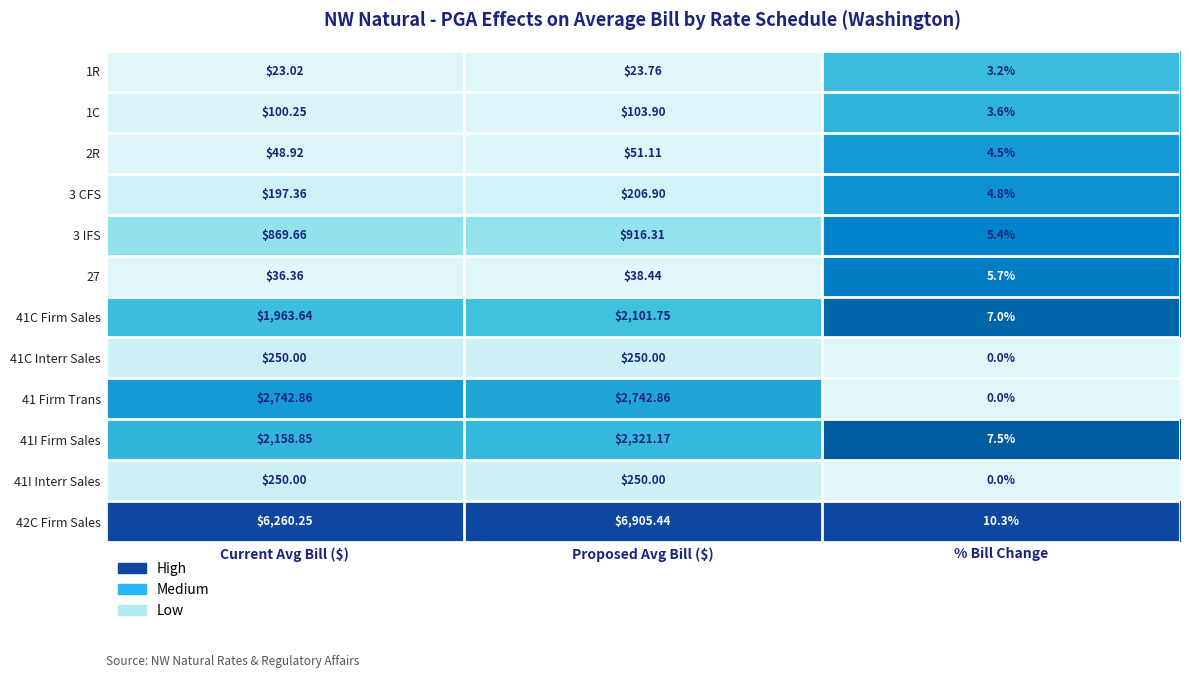

At which label does 41I Firm Sales first exceed 2158?

Current Avg Bill ($)